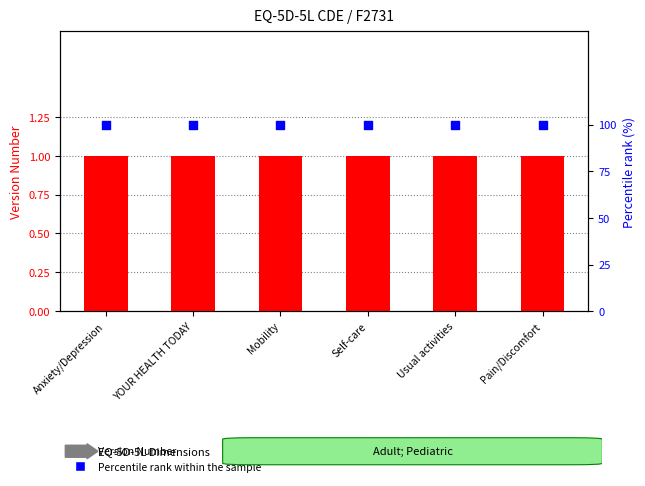

At which category is the sum across all series the highest?

Anxiety/Depression